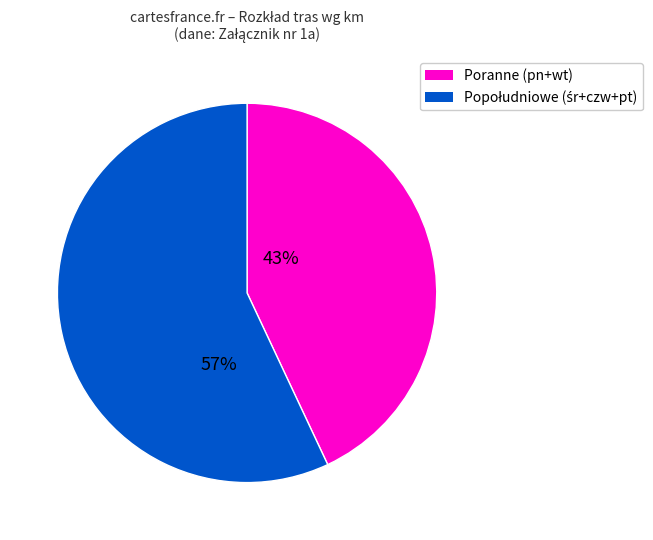

Is there any slice that represents more than half of the pie?

Yes